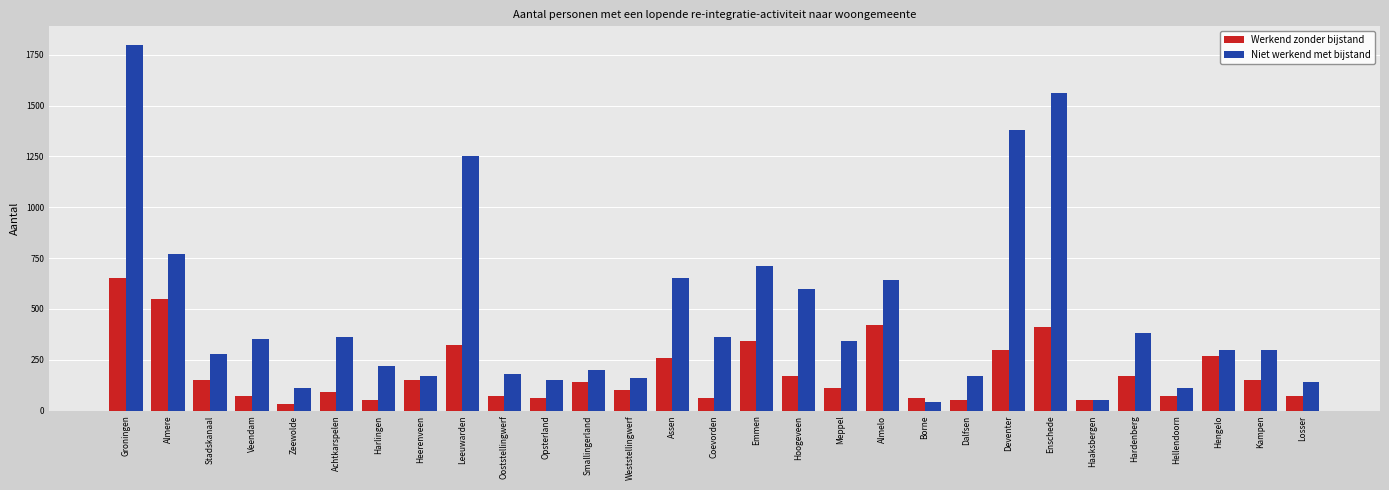

The Werkend zonder bijstand series shows 340 at Emmen. True or false?

True